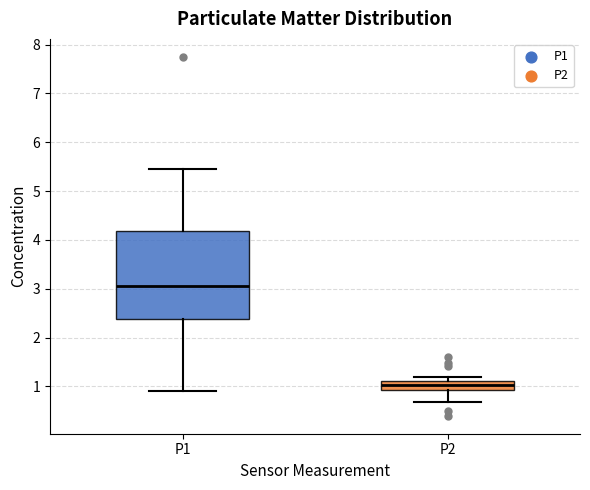

Which box is the tallest, from its lower edge to its upper edge?

P1